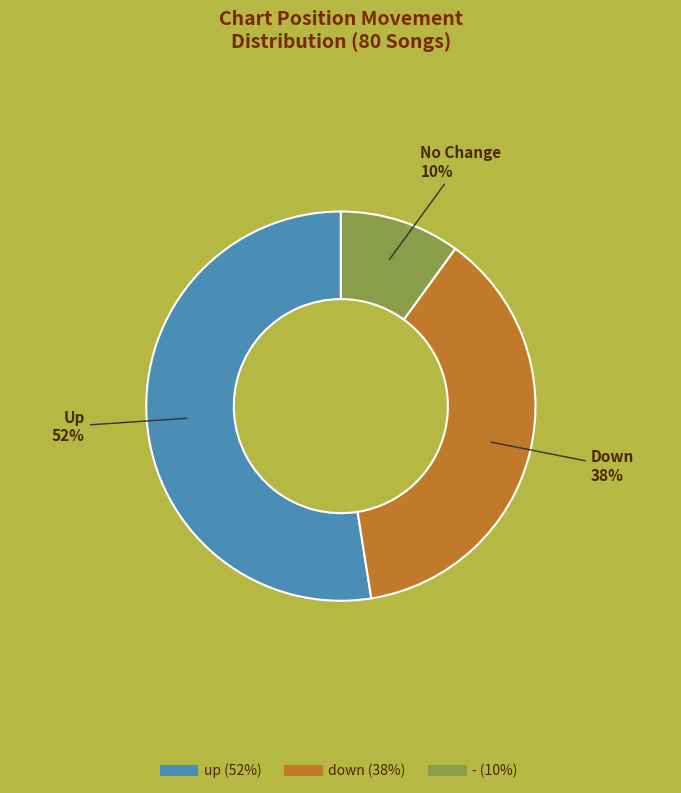

How many segments does this pie chart have?

3